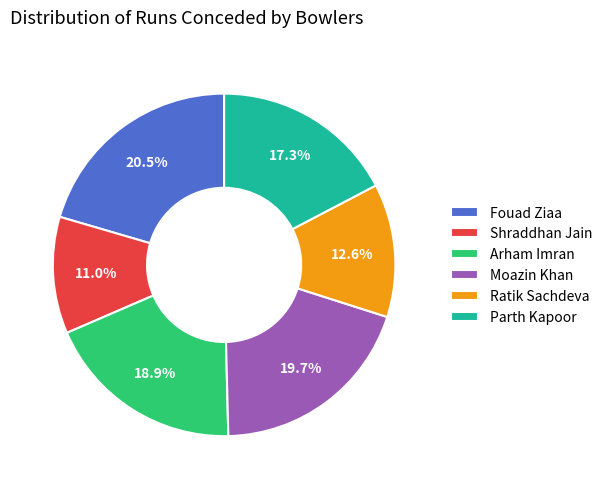

True or false: Ratik Sachdeva accounts for 13% of the total.

True